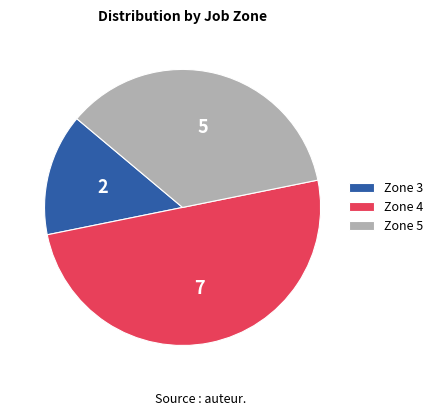

Between Zone 5 and Zone 4, which is larger?

Zone 4